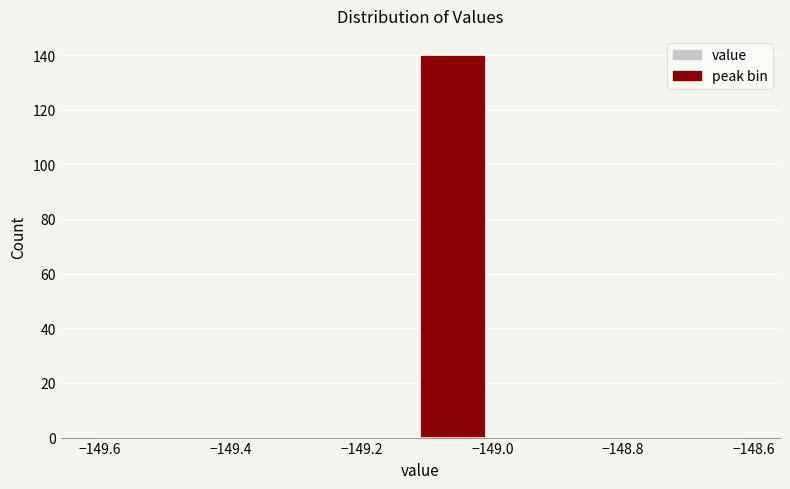

Reading left to right, transcribe this chart: for each bar, give the range it covers on the x-axis and its height. Neither the bar edges nor the heights are printed on the chart, so give them approximately, as read against the axes.

-149.61 to -149.51: 0
-149.51 to -149.41: 0
-149.41 to -149.31: 0
-149.31 to -149.21: 0
-149.21 to -149.11: 0
-149.11 to -149.01: 140
-149.01 to -148.91: 0
-148.91 to -148.81: 0
-148.81 to -148.71: 0
-148.71 to -148.61: 0